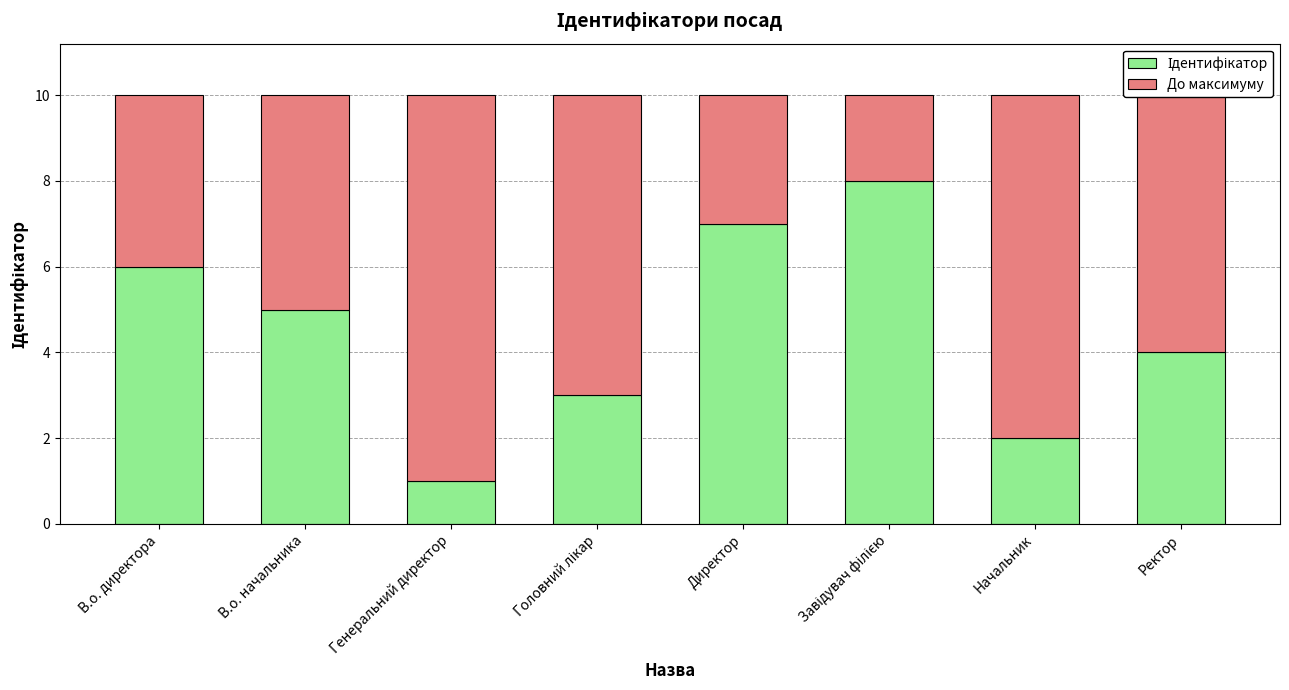

What is the total value across all series at Ректор?

10